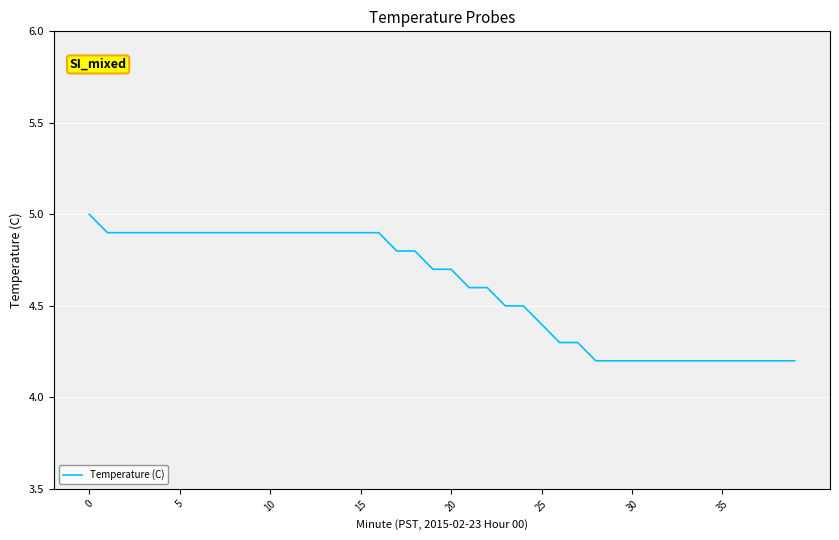

What is the smallest value displayed?

4.2